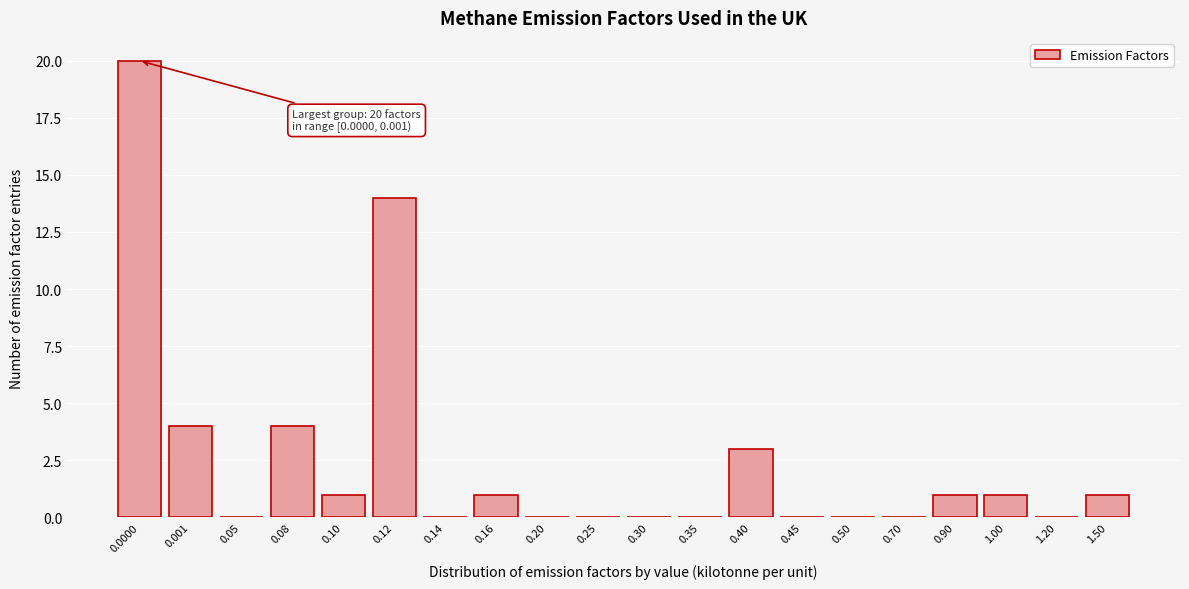

Reading left to right, list all the values displayed in this chart.

0.0000=20	0.001=4	0.05=0	0.08=4	0.10=1	0.12=14	0.14=0	0.16=1	0.20=0	0.25=0	0.30=0	0.35=0	0.40=3	0.45=0	0.50=0	0.70=0	0.90=1	1.00=1	1.20=0	1.50=1